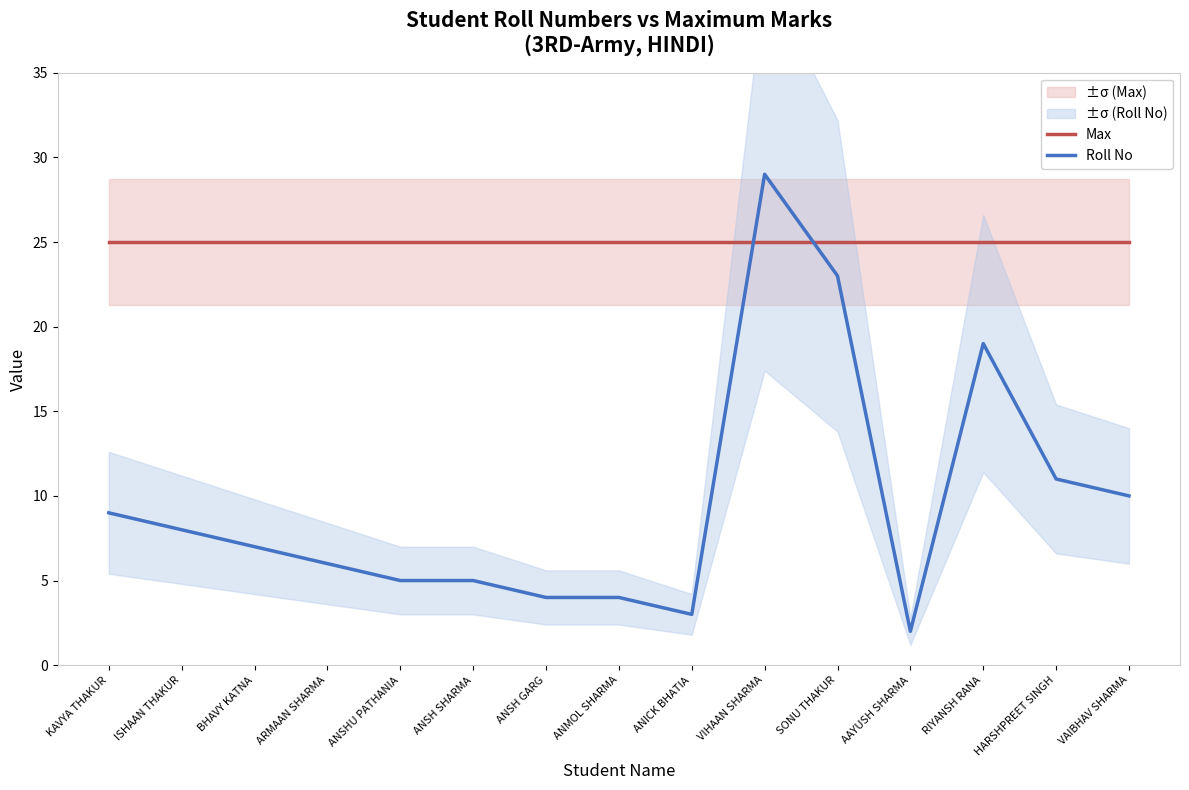

Rank the categories by Max value from lowest to highest.

KAVYA THAKUR, ISHAAN THAKUR, BHAVY KATNA, ARMAAN SHARMA, ANSHU PATHANIA, ANSH SHARMA, ANSH GARG, ANMOL SHARMA, ANICK BHATIA, VIHAAN SHARMA, SONU THAKUR, AAYUSH SHARMA, RIYANSH RANA, HARSHPREET SINGH, VAIBHAV SHARMA